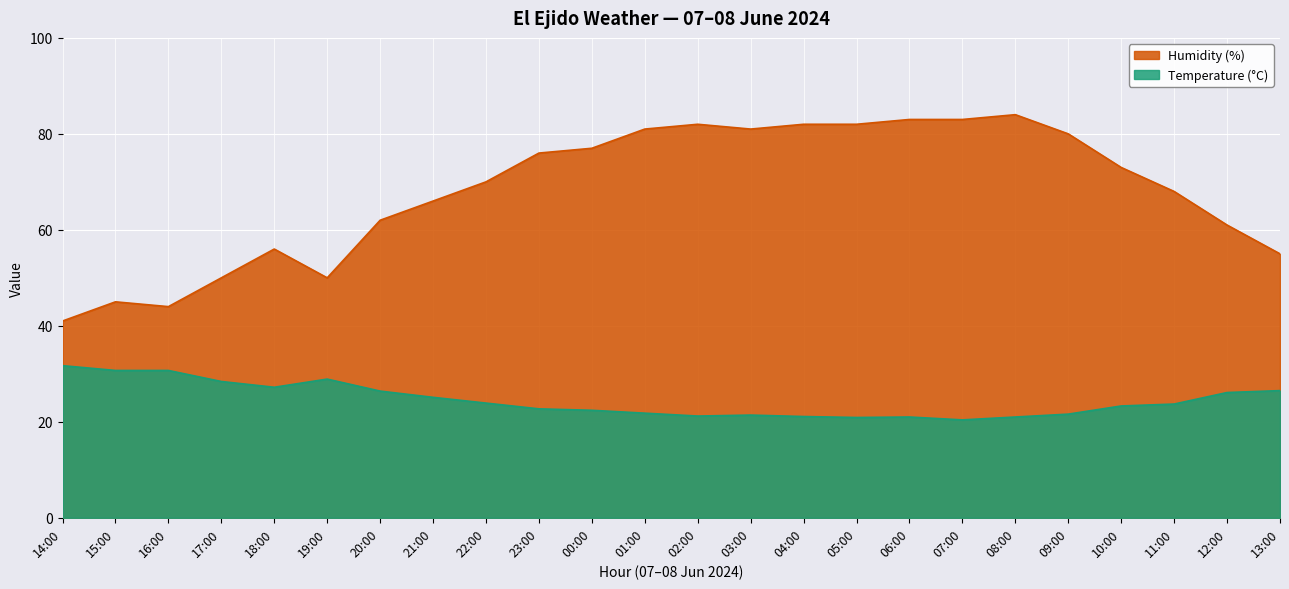

How many values in the Humidity (%) series are below 73?

12